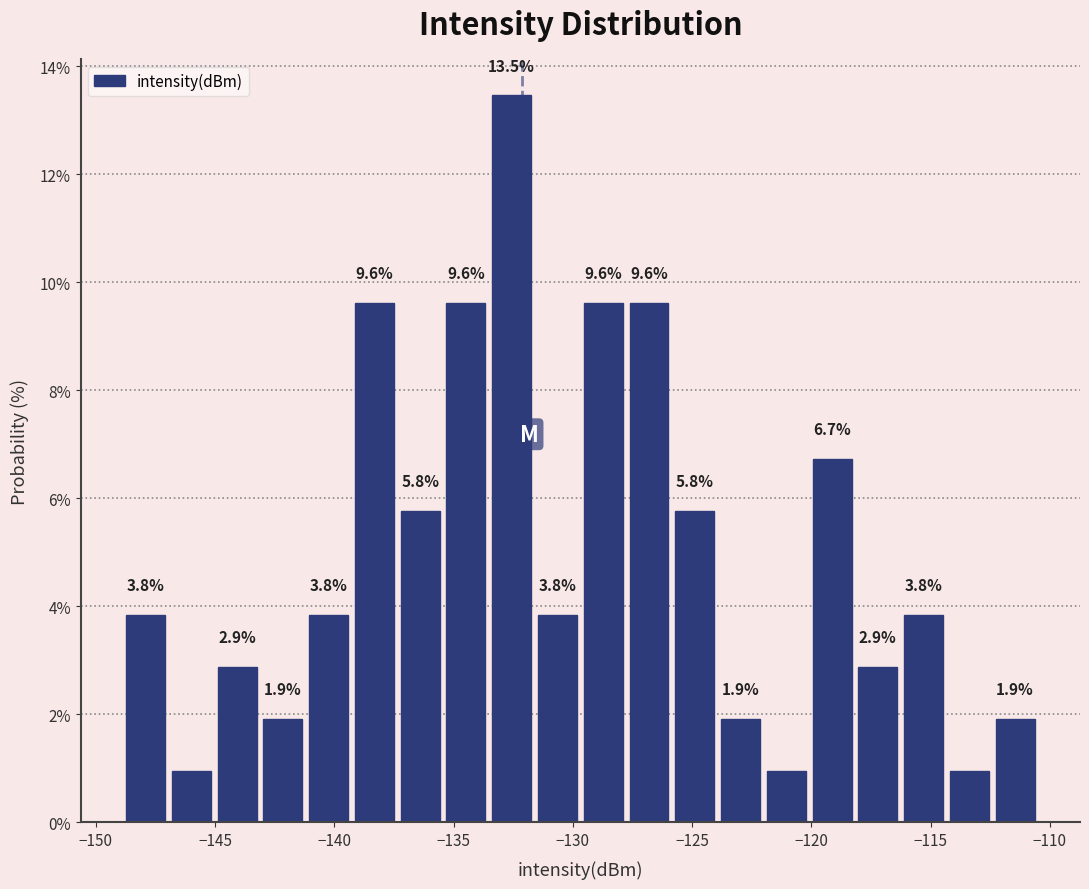

Read against the x-axis, roughly where is the centre of the tallest bar?

-132.5